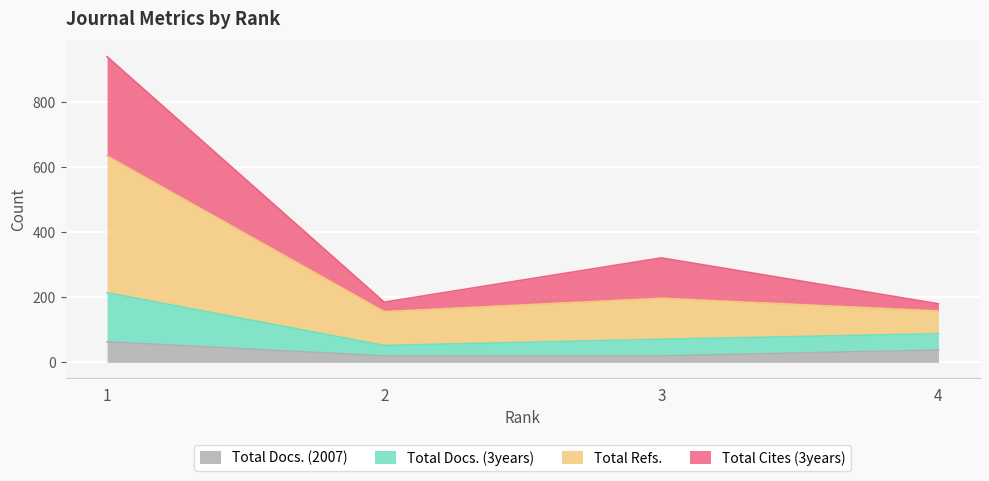

What is the difference between the Total Docs. (2007) values at 4 and 3?

18